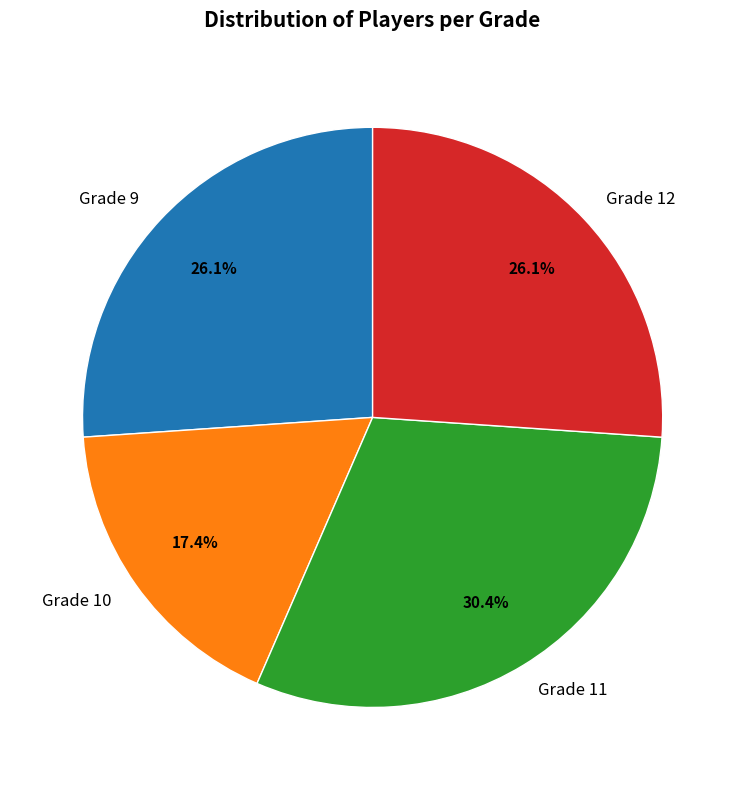

Do Grade 11 and Grade 9 together represent more than half of the pie?

Yes